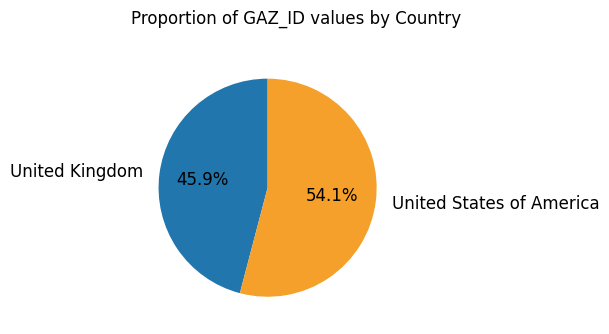

To the nearest percent, what is the average slice percentage?

50%